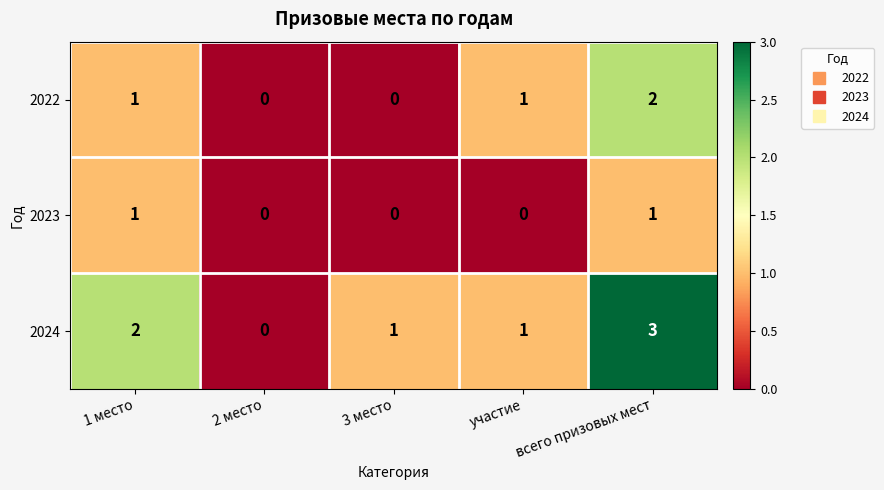

The value of 2022 at 2 место is 0. True or false?

True